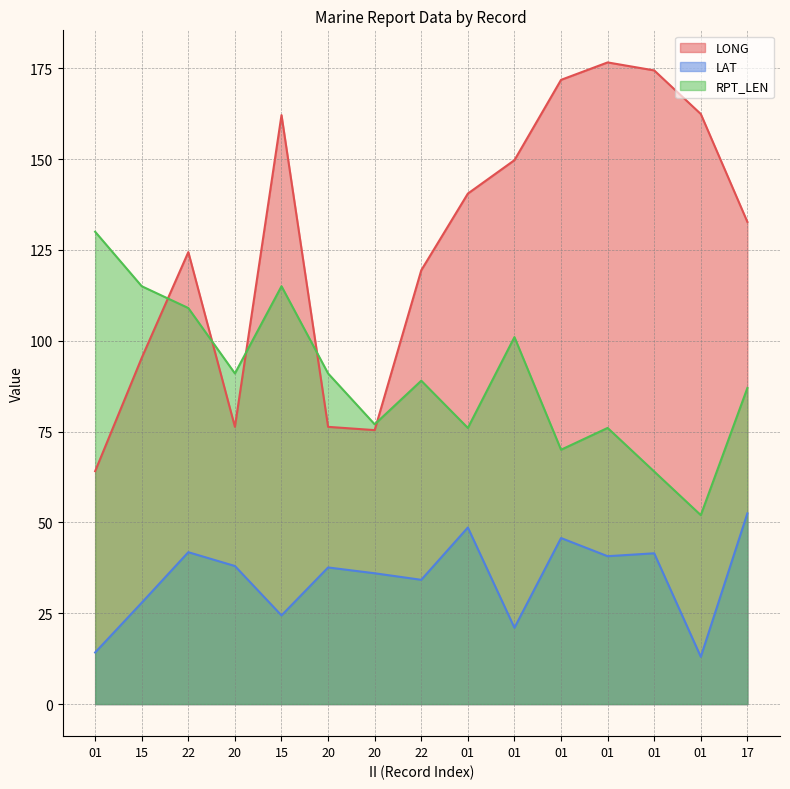

Which series has the widest spread of values?

LONG